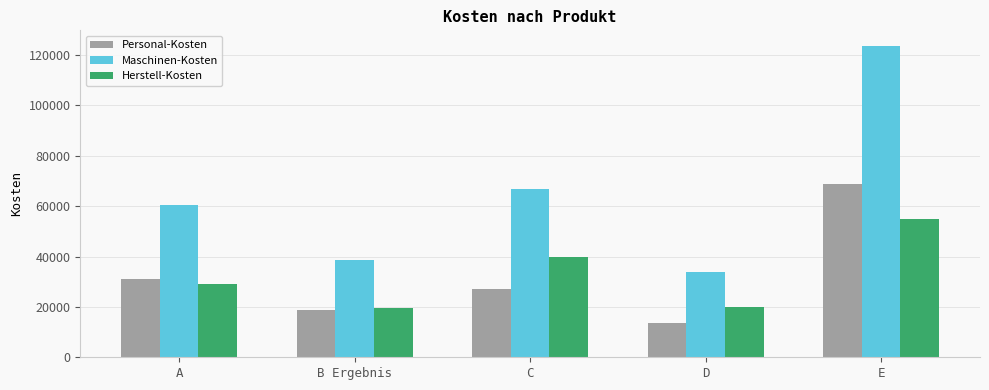

List the series in order of their peak value, highest first.

Maschinen-Kosten, Personal-Kosten, Herstell-Kosten